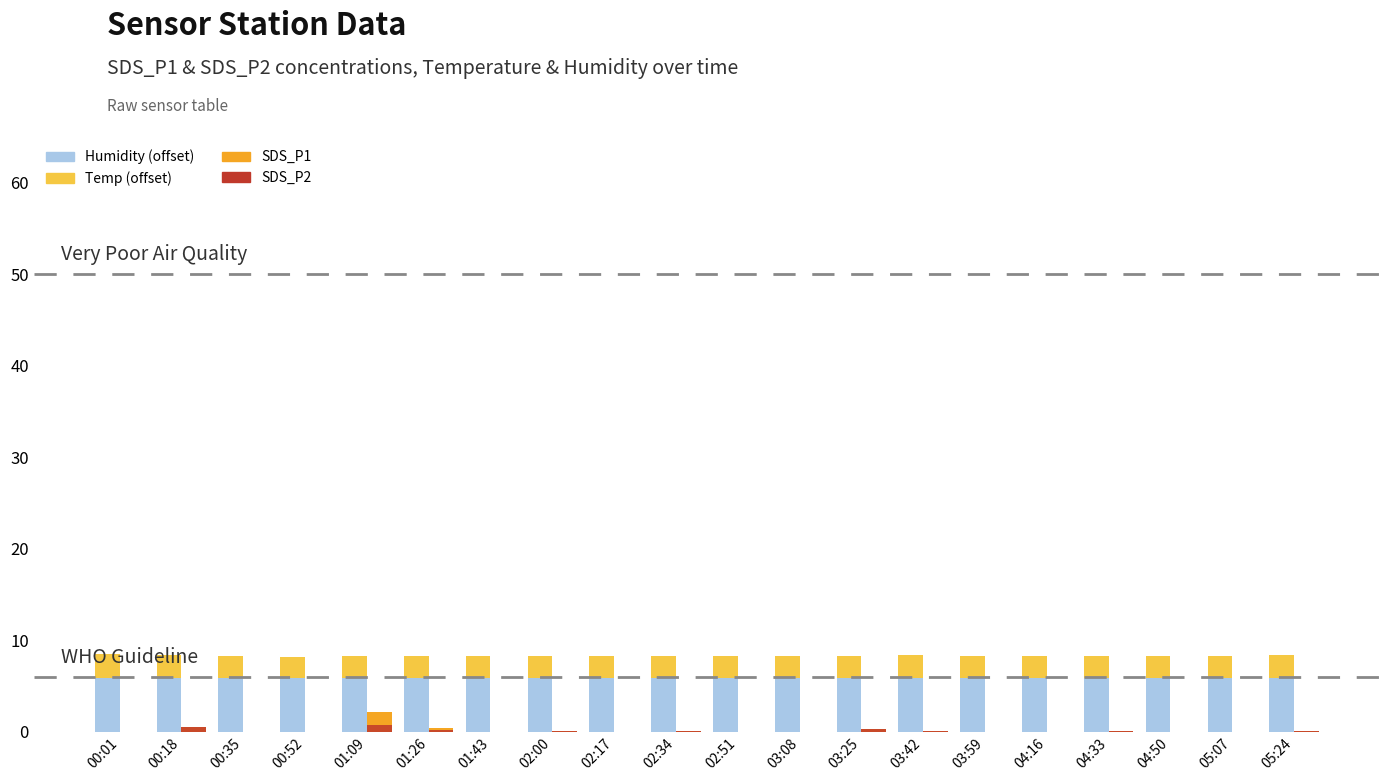

Which series has the largest total across all categories?

Humidity (offset)